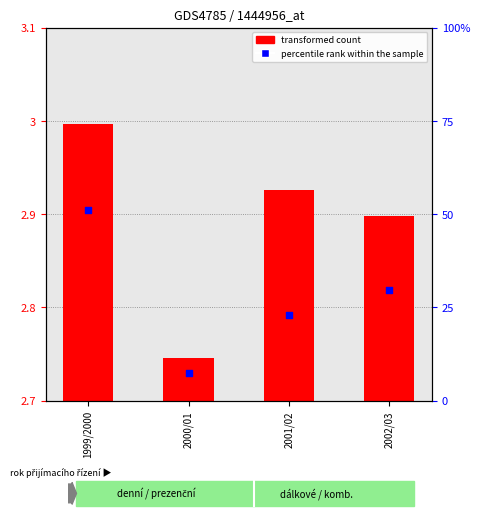

Which has a higher value, 1999/2000 or 2000/01?

1999/2000